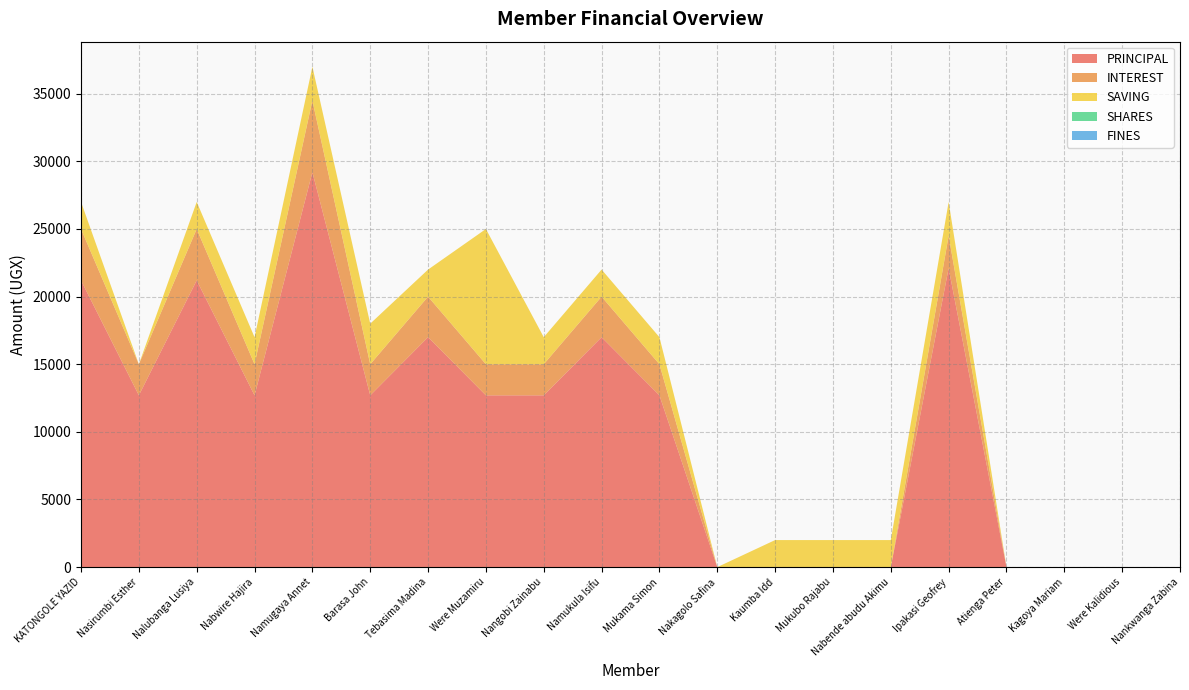

Reading right to left, transcribe all the data shown in this chart.

PRINCIPAL: Nankwanga Zabina=0	Were Kalidious=0	Kagoya Mariam=0	Atienga Peter=0	Ipakasi Geofrey=22100	Nabende abudu Akimu=0	Mukubo Rajabu=0	Kaumba Idd=0	Nakagolo Safina=0	Mukama Simon=12700	Namukula Isifu=17000	Nangobi Zainabu=12700	Were Muzamiru=12700	Tebasima Madina=17000	Barasa John=12700	Namugaya Annet=29200	Nabwire Hajira=12700	Nalubanga Lusiya=21200	Nasirumbi Esther=12700	KATONGOLE YAZID=21200
INTEREST: Nankwanga Zabina=0	Were Kalidious=0	Kagoya Mariam=0	Atienga Peter=0	Ipakasi Geofrey=2400	Nabende abudu Akimu=0	Mukubo Rajabu=0	Kaumba Idd=0	Nakagolo Safina=0	Mukama Simon=2300	Namukula Isifu=3000	Nangobi Zainabu=2300	Were Muzamiru=2300	Tebasima Madina=3000	Barasa John=2300	Namugaya Annet=5300	Nabwire Hajira=2300	Nalubanga Lusiya=3800	Nasirumbi Esther=2300	KATONGOLE YAZID=3800
SAVING: Nankwanga Zabina=0	Were Kalidious=0	Kagoya Mariam=0	Atienga Peter=0	Ipakasi Geofrey=2500	Nabende abudu Akimu=2000	Mukubo Rajabu=2000	Kaumba Idd=2000	Nakagolo Safina=0	Mukama Simon=2000	Namukula Isifu=2000	Nangobi Zainabu=2000	Were Muzamiru=10000	Tebasima Madina=2000	Barasa John=3000	Namugaya Annet=2500	Nabwire Hajira=2000	Nalubanga Lusiya=2000	Nasirumbi Esther=0	KATONGOLE YAZID=2000
SHARES: Nankwanga Zabina=0	Were Kalidious=0	Kagoya Mariam=0	Atienga Peter=0	Ipakasi Geofrey=0	Nabende abudu Akimu=0	Mukubo Rajabu=0	Kaumba Idd=0	Nakagolo Safina=0	Mukama Simon=0	Namukula Isifu=0	Nangobi Zainabu=0	Were Muzamiru=0	Tebasima Madina=0	Barasa John=0	Namugaya Annet=0	Nabwire Hajira=0	Nalubanga Lusiya=0	Nasirumbi Esther=0	KATONGOLE YAZID=0
FINES: Nankwanga Zabina=0	Were Kalidious=0	Kagoya Mariam=0	Atienga Peter=0	Ipakasi Geofrey=0	Nabende abudu Akimu=0	Mukubo Rajabu=0	Kaumba Idd=0	Nakagolo Safina=0	Mukama Simon=0	Namukula Isifu=0	Nangobi Zainabu=0	Were Muzamiru=0	Tebasima Madina=0	Barasa John=0	Namugaya Annet=0	Nabwire Hajira=0	Nalubanga Lusiya=0	Nasirumbi Esther=0	KATONGOLE YAZID=0